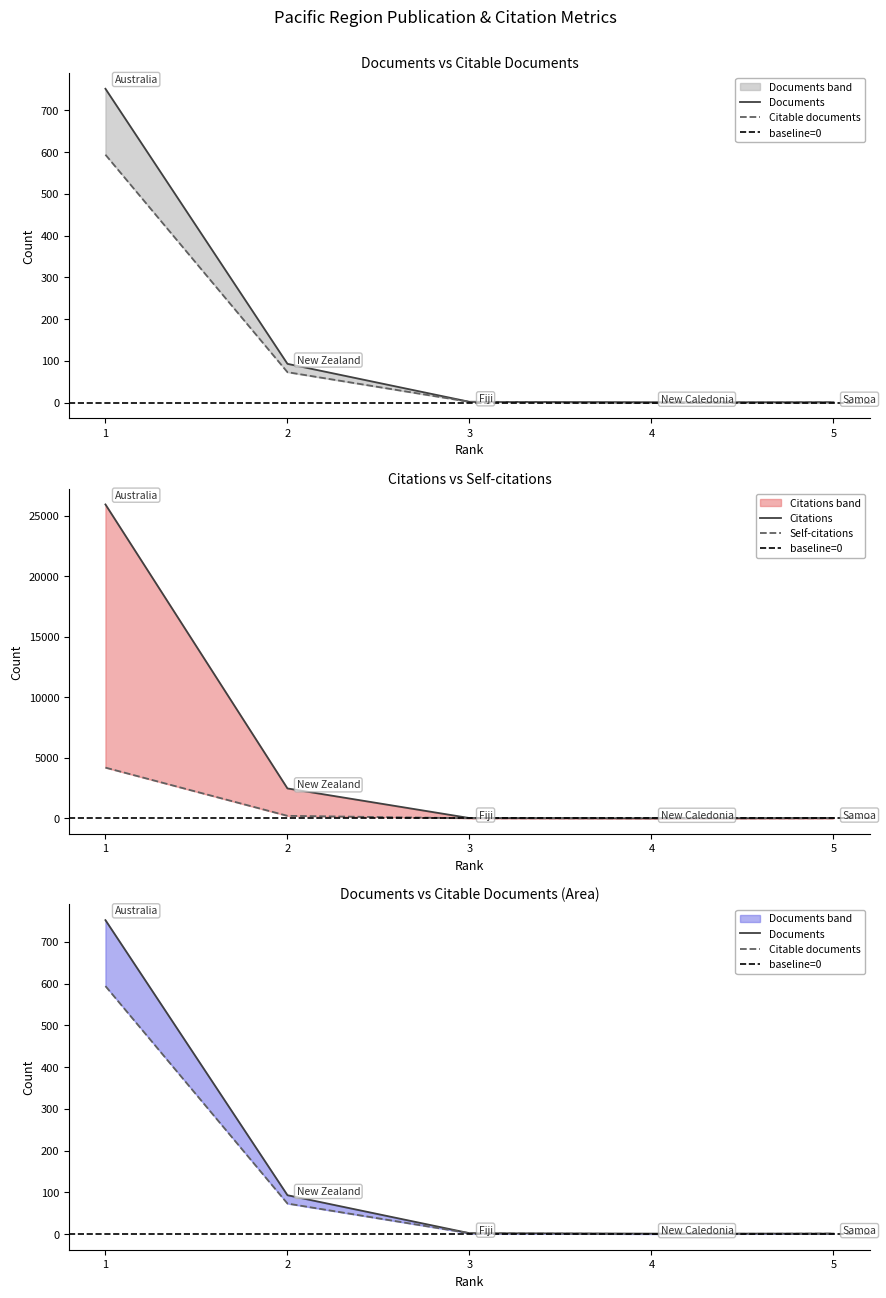

How many distinct data groups are displayed?

4